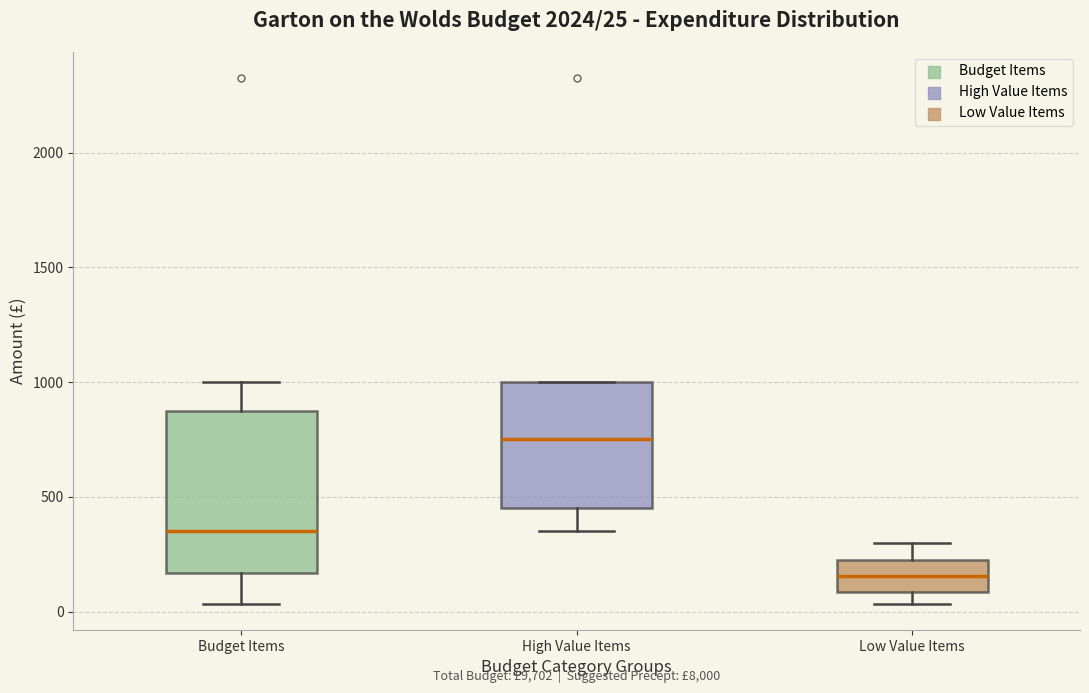

Which box's median line is the lowest?

Low Value Items